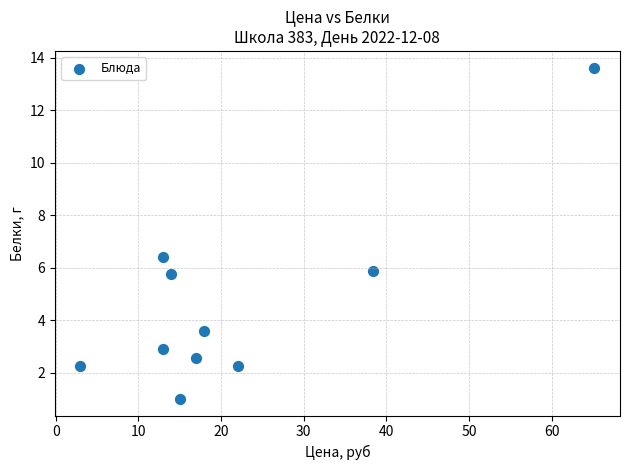

What Y value in the scatter plot is closest to 7?

6.4